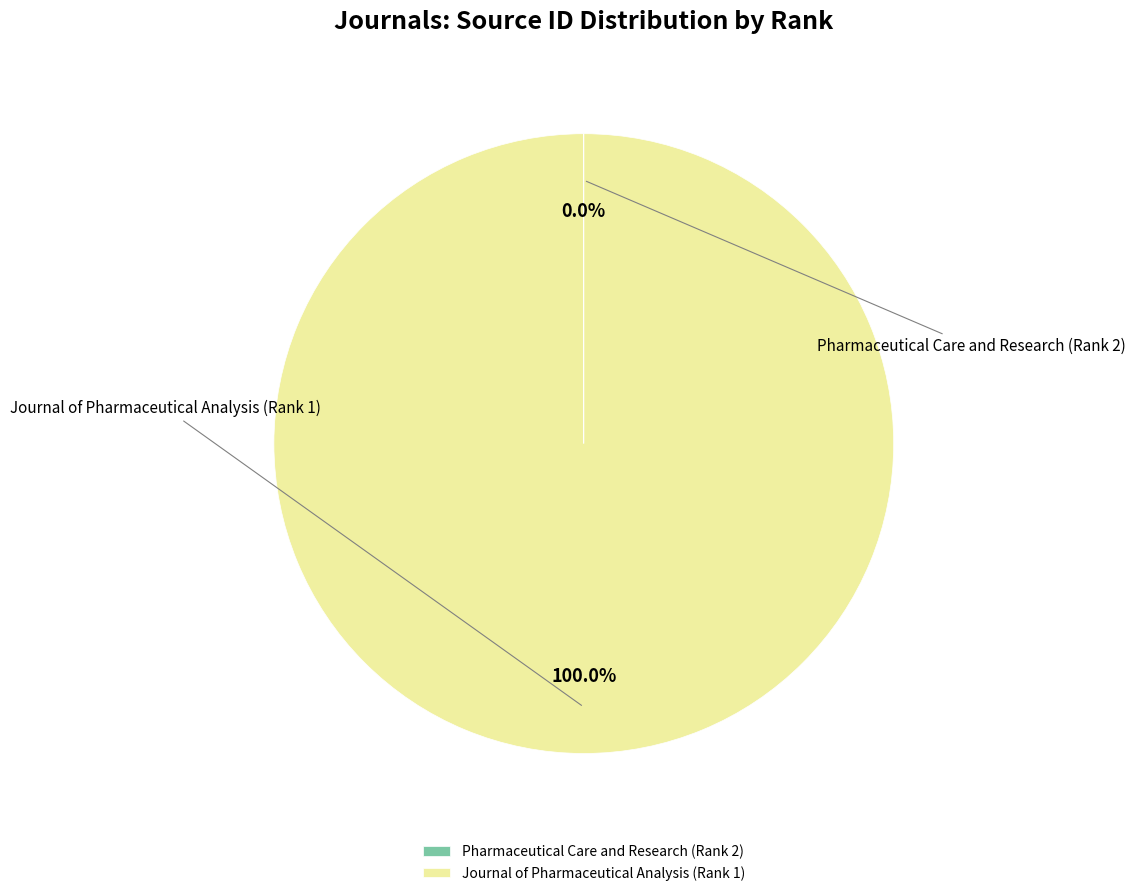

Which slice is the smallest?

Pharmaceutical Care and Research (Rank 2)